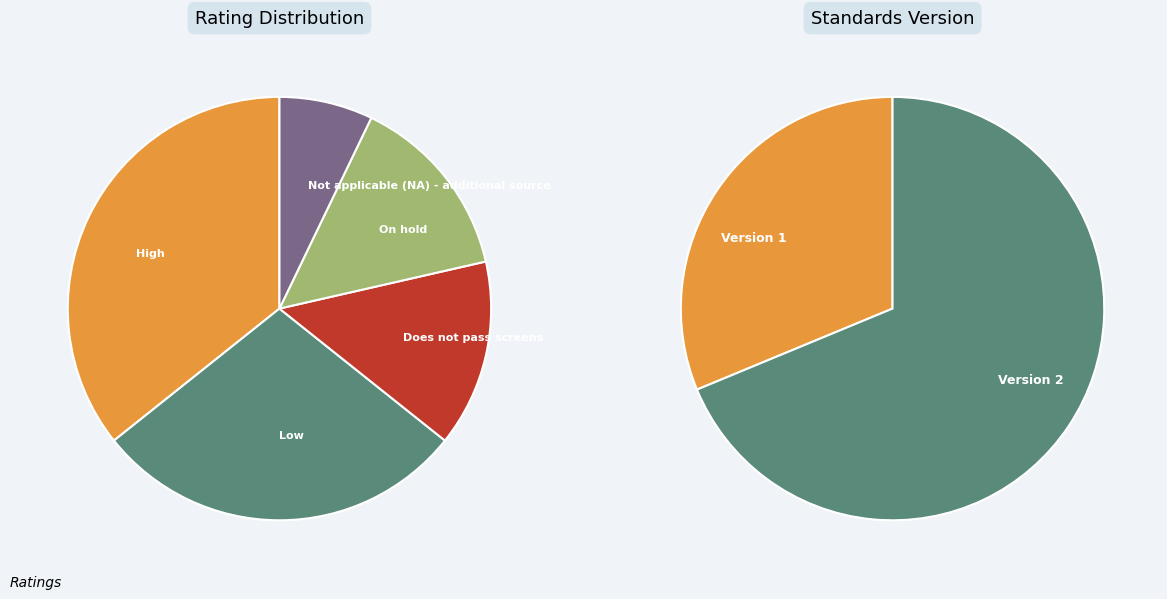

What percentage is NOT represented by High?

64.3%